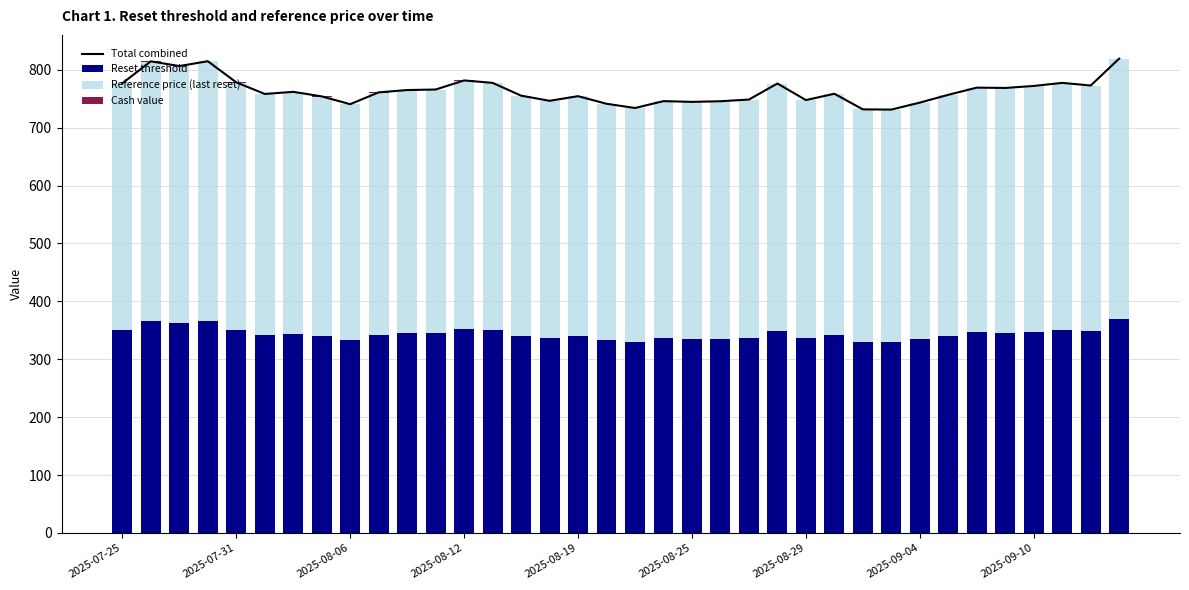

Which series has the largest total across all categories?

Total combined